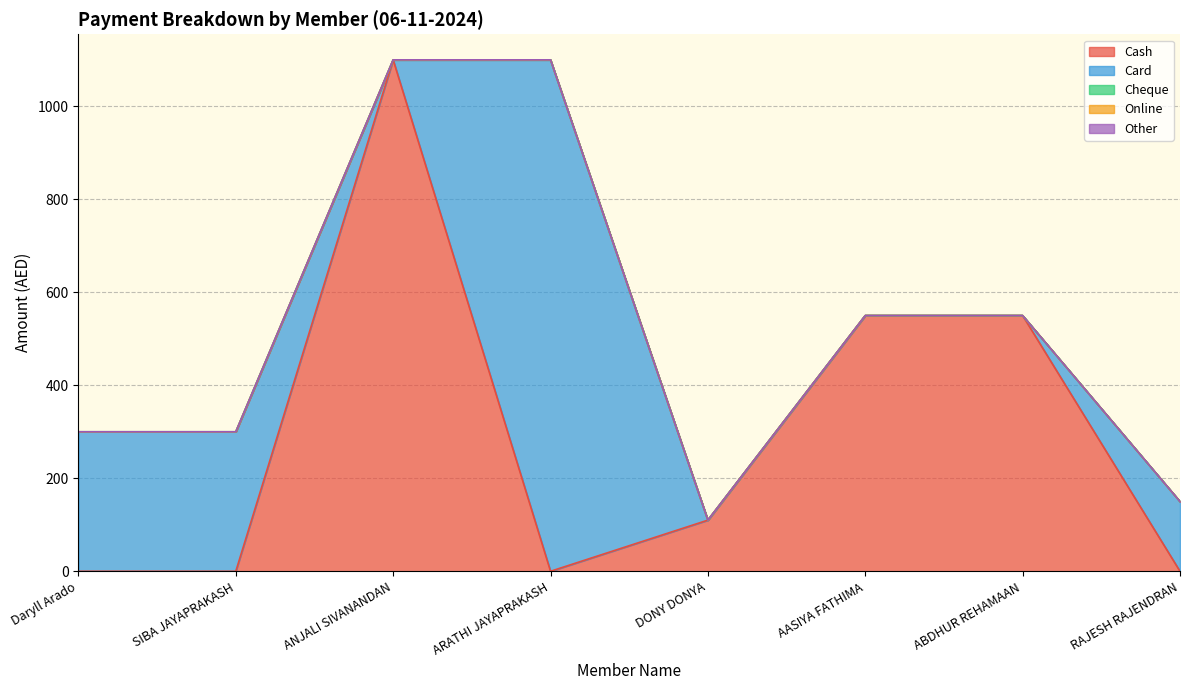

Where does the Card series first go above 150?

Daryll Arado